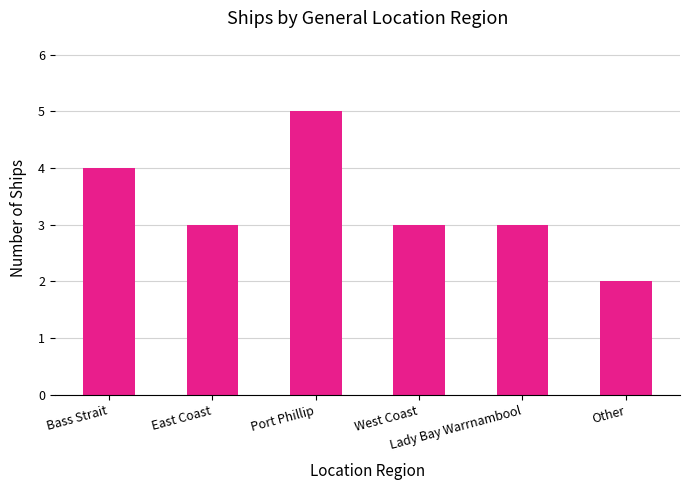

What is the value of the 6th bar from the left?

2